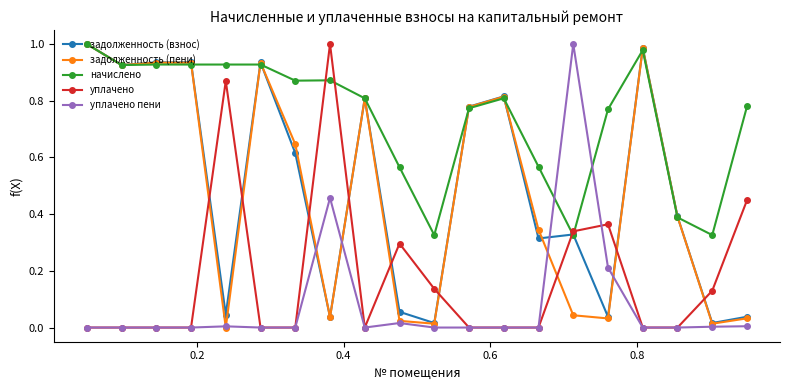

True or false: уплачено has more than 1 points higher than both neighbors.

True